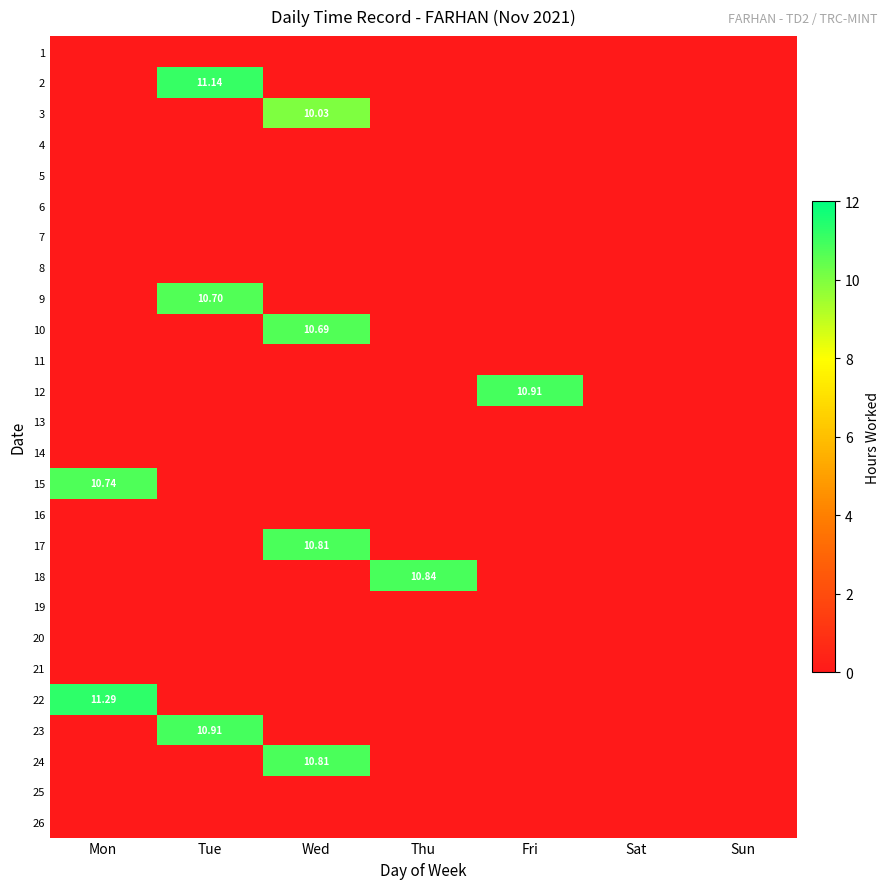

Which category has the highest value across all series?

Mon